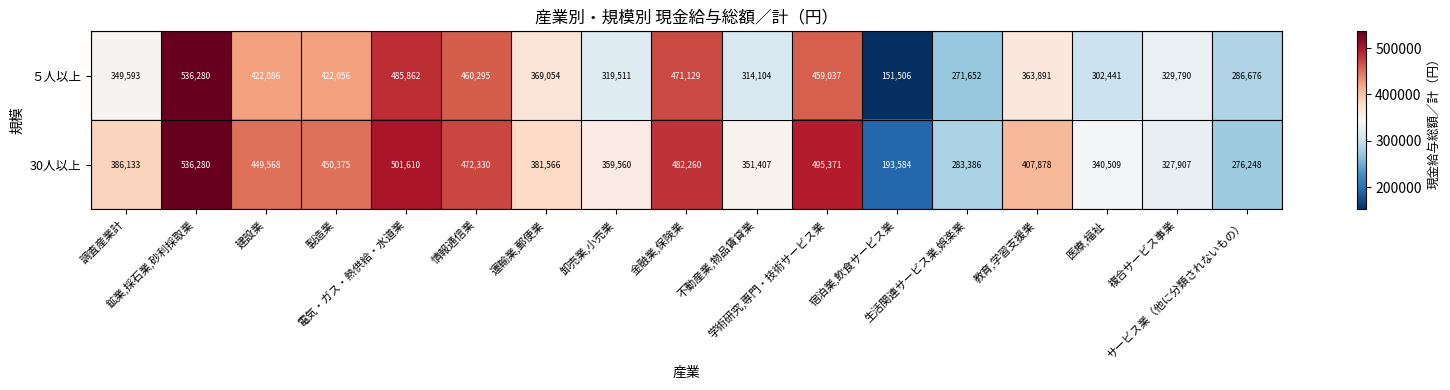

At how many categories does at least one series exceed 490656?

3